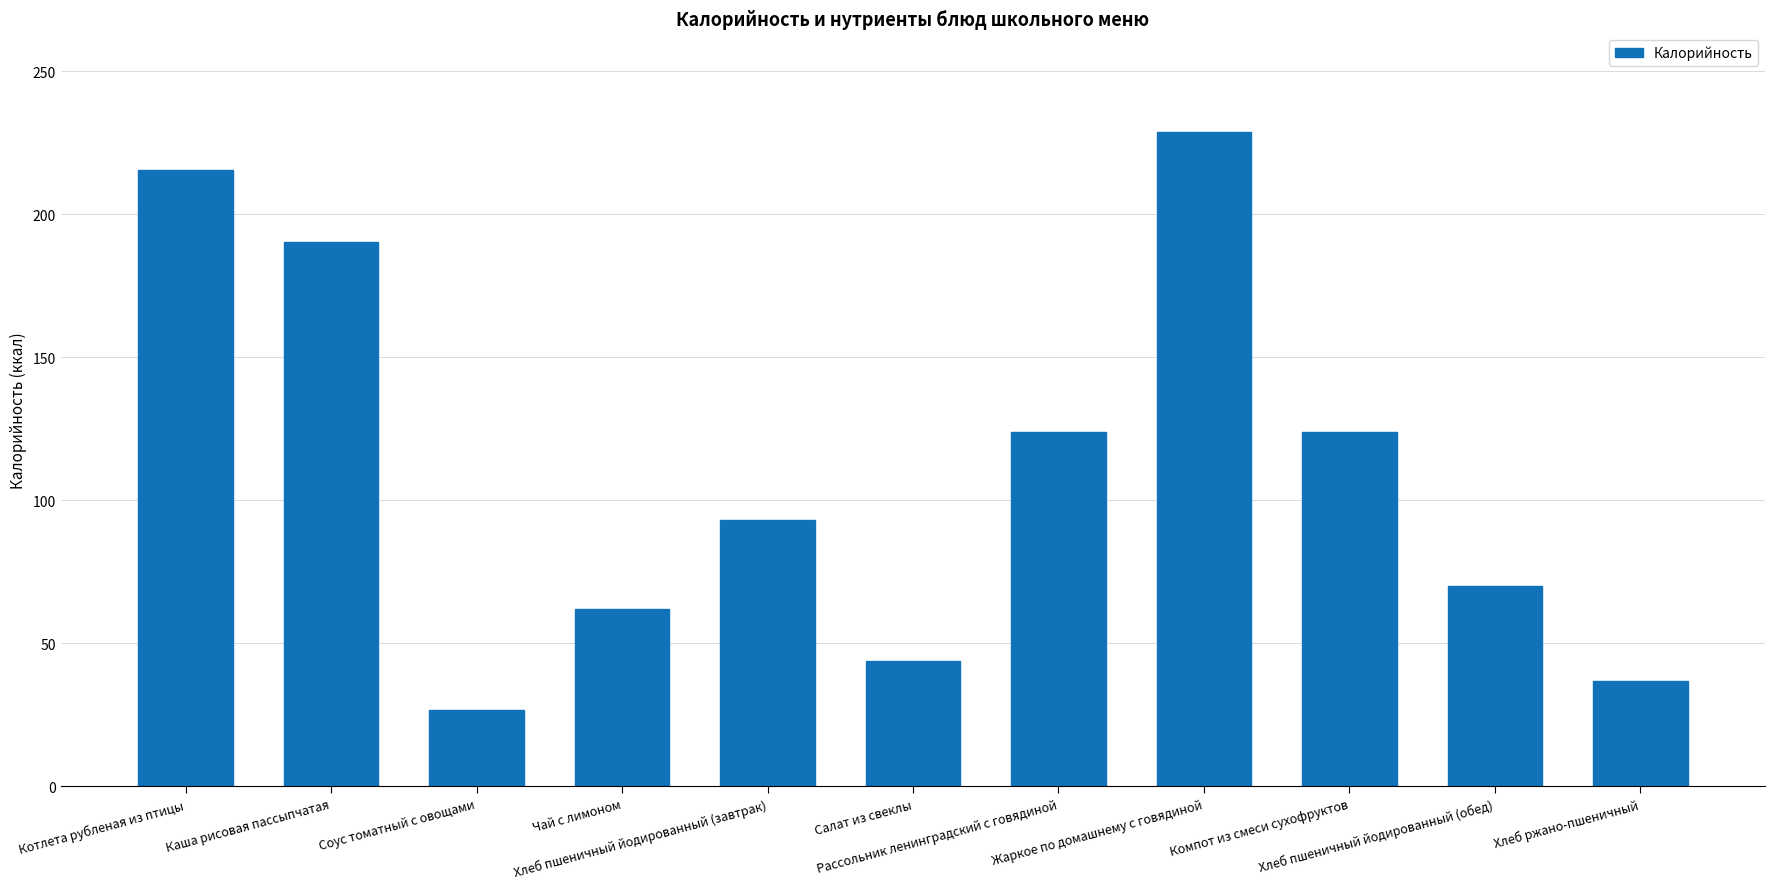

What is the smallest value displayed?

26.9